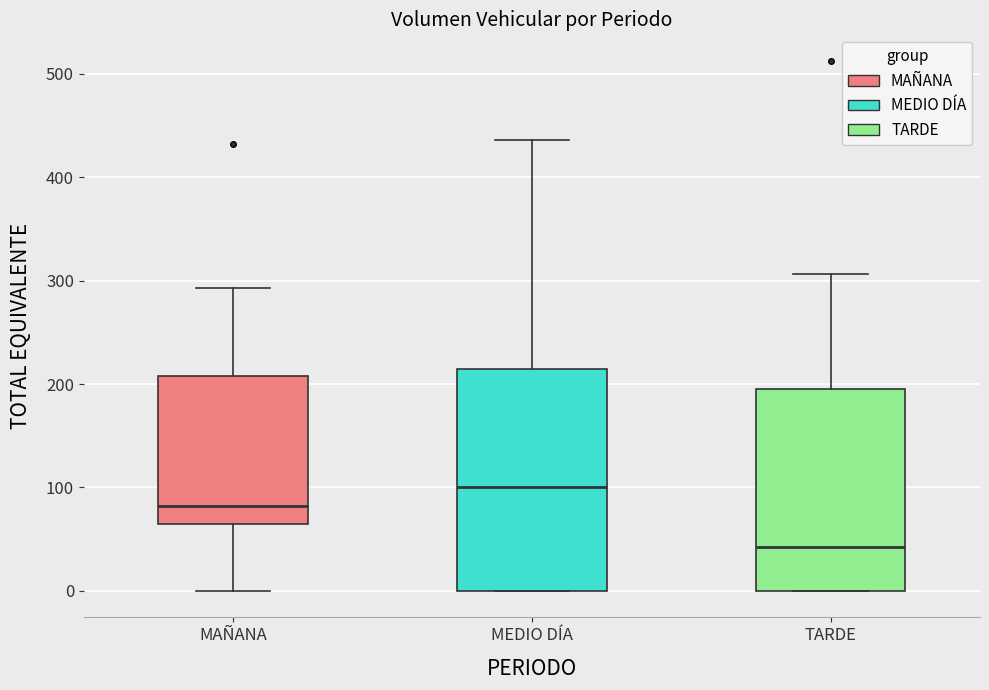

Which box's median line is the highest?

MEDIO DÍA